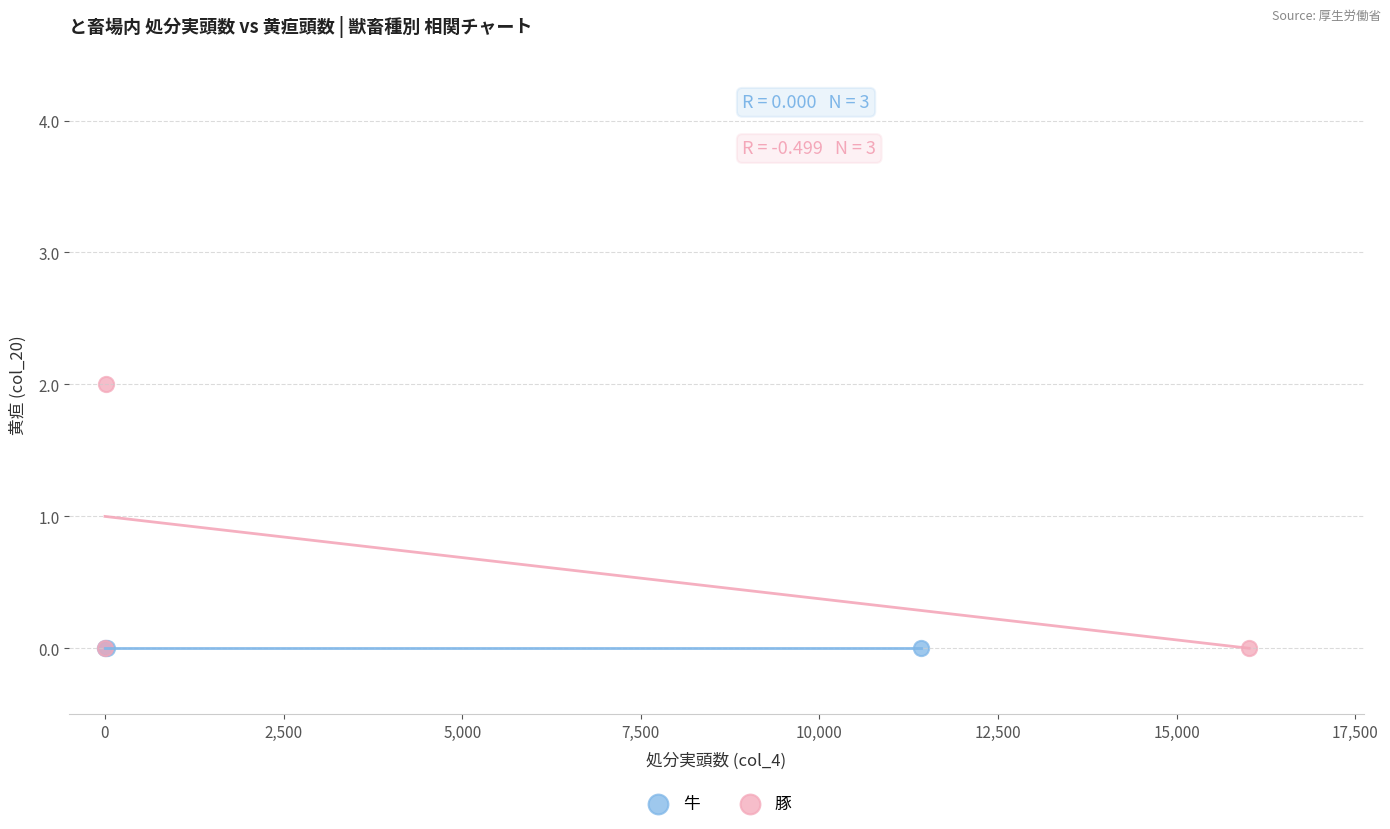

Which series reaches the maximum Y coordinate?

豚